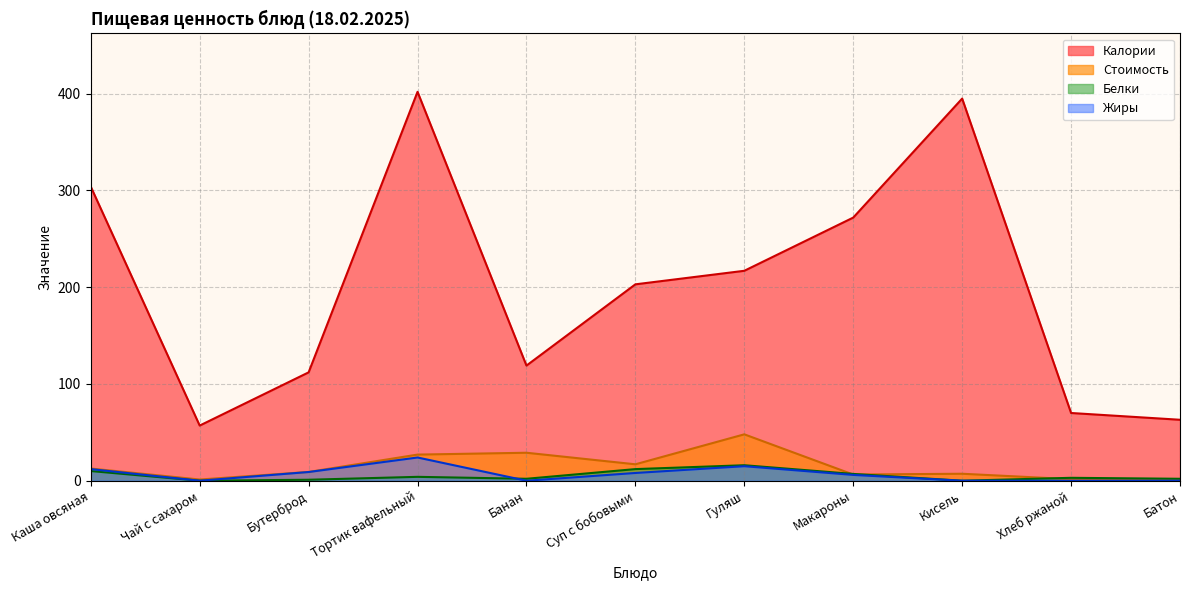

Reading left to right, extract all data points from this chart.

Калории: Каша овсяная=304.0	Чай с сахаром=57.0	Бутерброд=112.0	Тортик вафельный=402.0	Банан=119.0	Суп с бобовыми=203.0	Гуляш=217.0	Макароны=272.0	Кисель=395.0	Хлеб ржаной=70.0	Батон=63.0
Стоимость: Каша овсяная=12.6	Чай с сахаром=1.2	Бутерброд=9.1	Тортик вафельный=27.0	Банан=28.9	Суп с бобовыми=17.0	Гуляш=47.9	Макароны=6.4	Кисель=7.2	Хлеб ржаной=1.6	Батон=1.7
Белки: Каша овсяная=10.0	Чай с сахаром=0.0	Бутерброд=1.0	Тортик вафельный=4.0	Банан=2.0	Суп с бобовыми=12.0	Гуляш=16.0	Макароны=7.0	Кисель=0.0	Хлеб ржаной=3.0	Батон=2.0
Жиры: Каша овсяная=12.0	Чай с сахаром=0.0	Бутерброд=9.0	Тортик вафельный=24.0	Банан=0.0	Суп с бобовыми=8.0	Гуляш=15.0	Макароны=6.0	Кисель=0.0	Хлеб ржаной=0.0	Батон=0.0